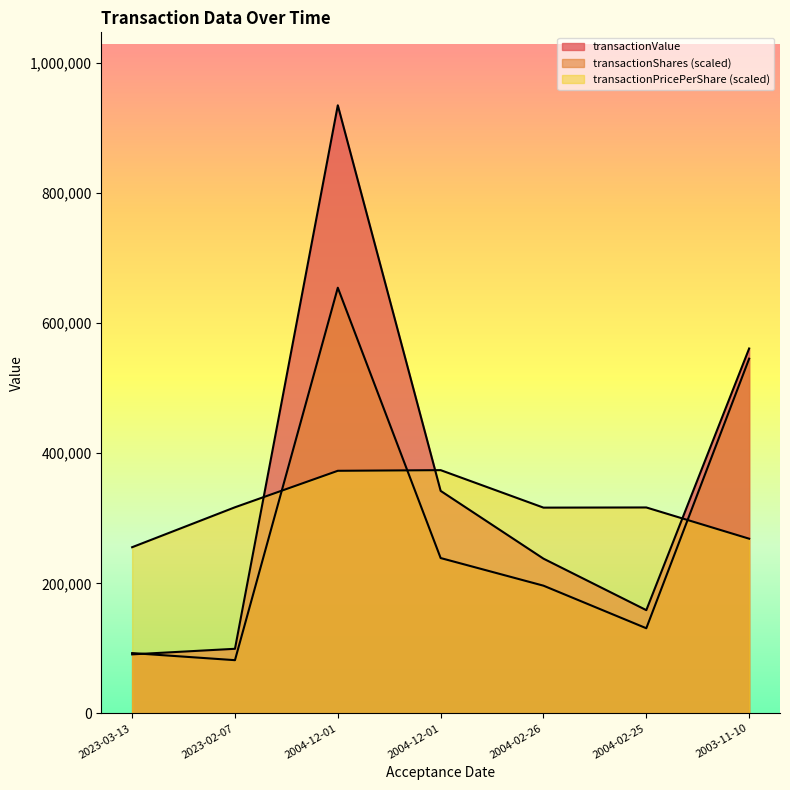

The transactionValue series shows 61811.8 at 2023-02-07. True or false?

False